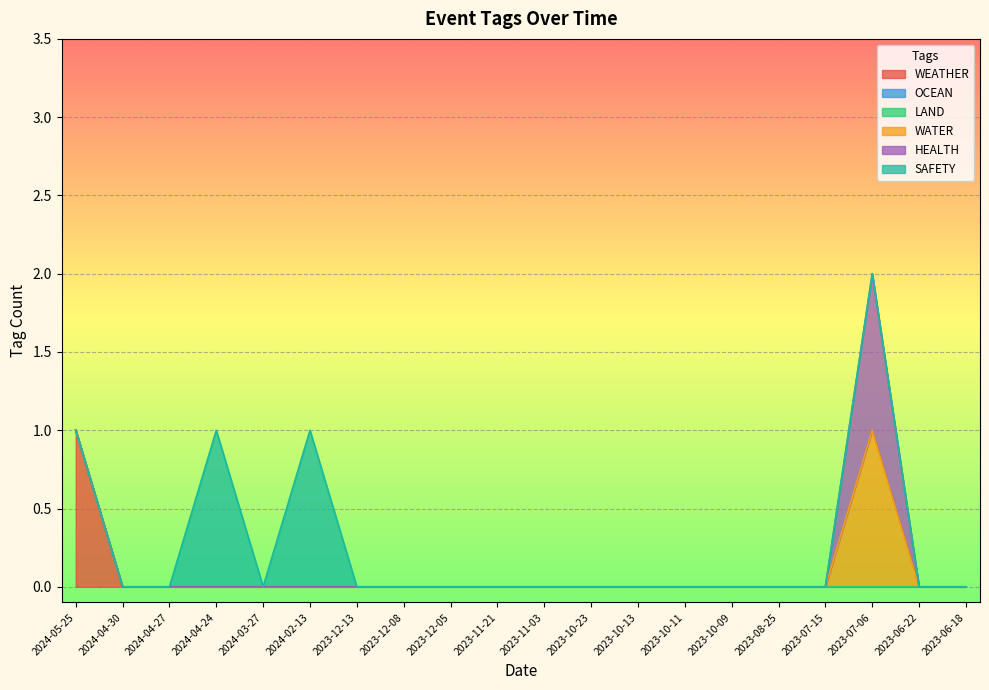

How many series are shown in this chart?

6